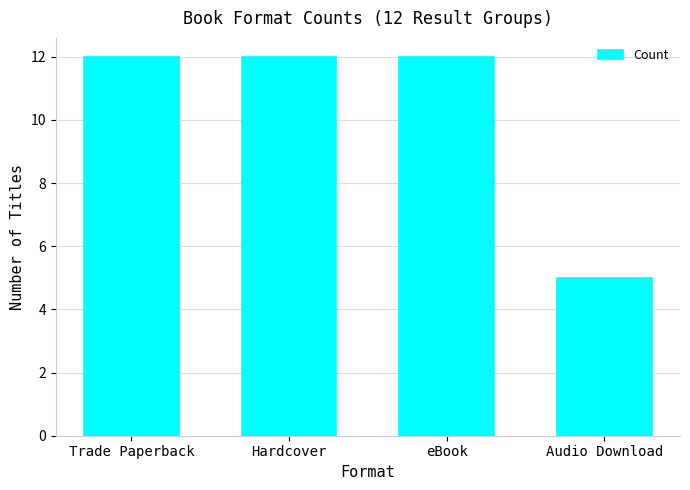

What is the ratio of the value at eBook to the value at Audio Download?

2.4